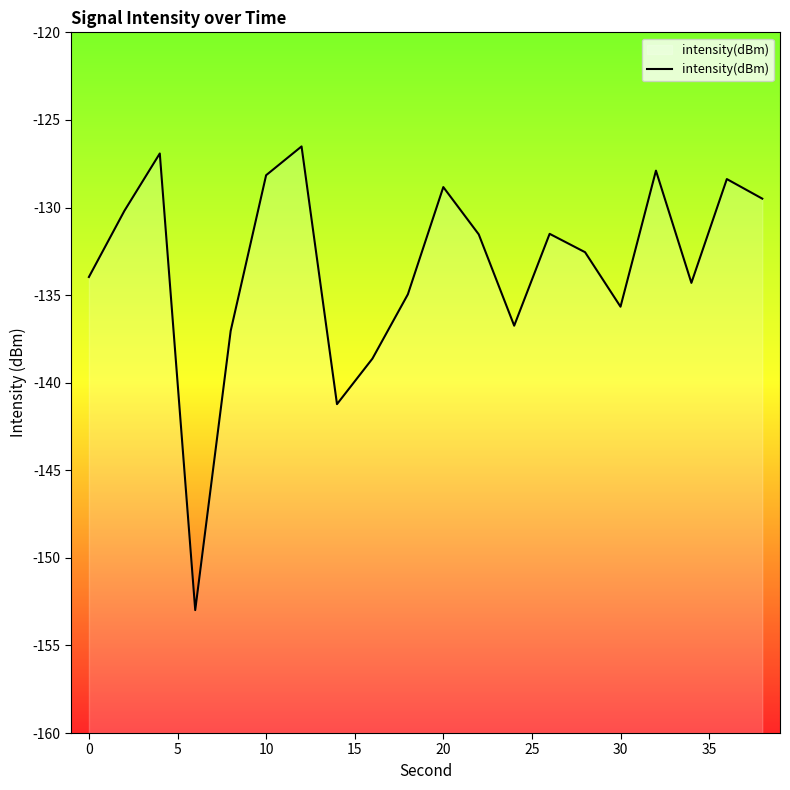

What is the greatest value displayed?

-126.5